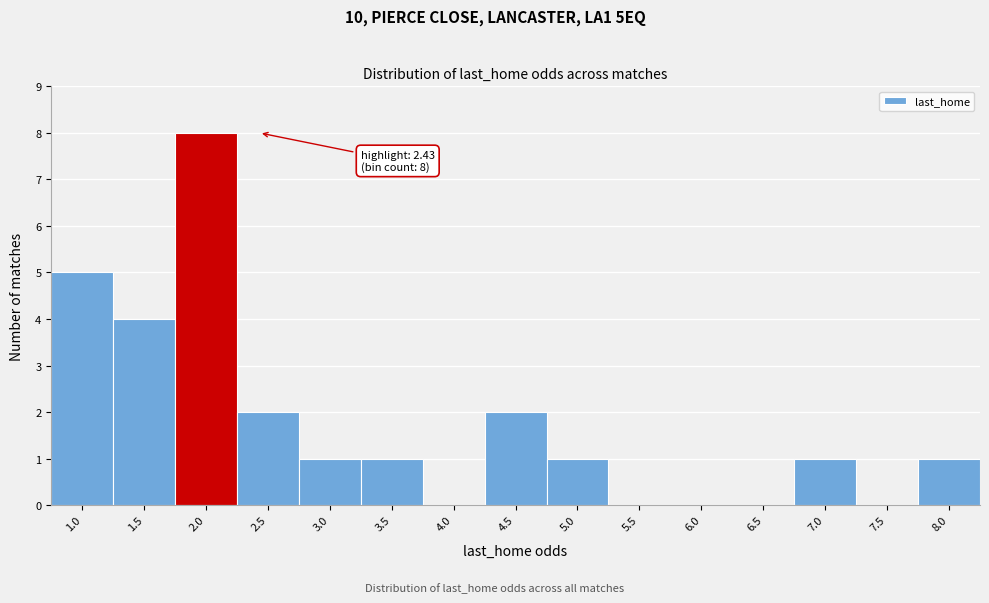

Reading right to left, extract all data points from this chart.

8.0=1	7.5=0	7.0=1	6.5=0	6.0=0	5.5=0	5.0=1	4.5=2	4.0=0	3.5=1	3.0=1	2.5=2	2.0=8	1.5=4	1.0=5